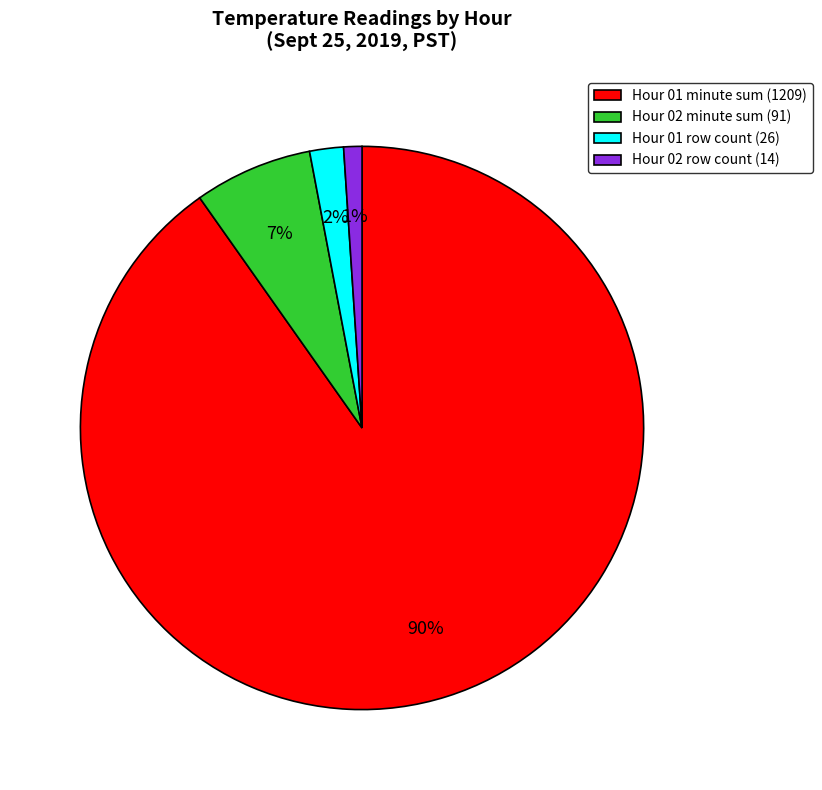

Rank the categories by value from lowest to highest.

Hour 02 row count (14), Hour 01 row count (26), Hour 02 minute sum (91), Hour 01 minute sum (1209)